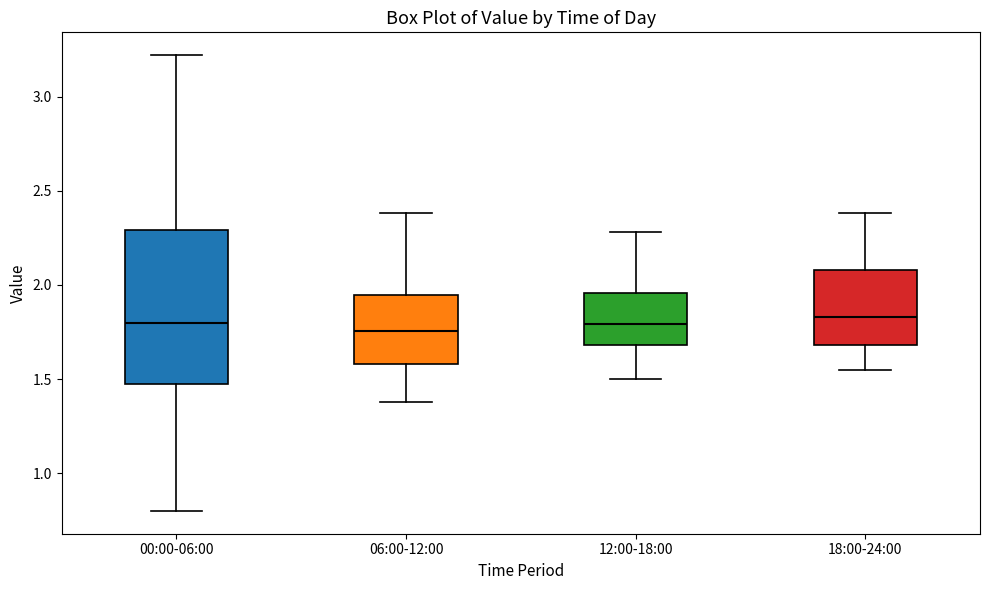

Comparing the boxes themselves (not the whiskers), which one is the tallest?

00:00-06:00